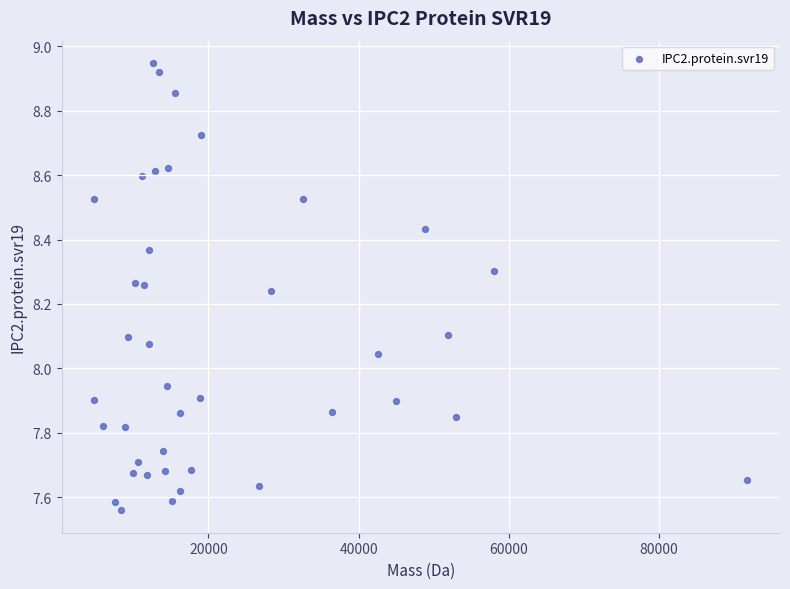

What is the range of X values (max minus min)?

86997.4